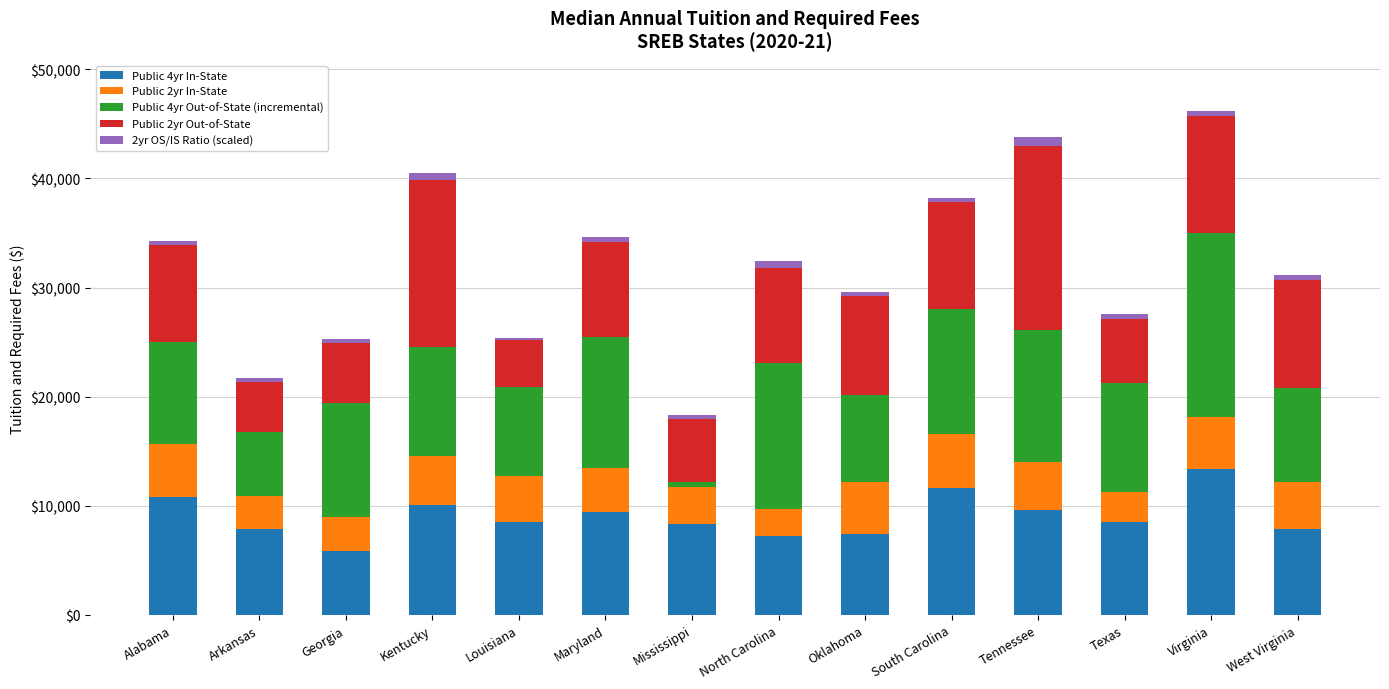

True or false: Public 4yr In-State has a value of 10086 at Kentucky.

True